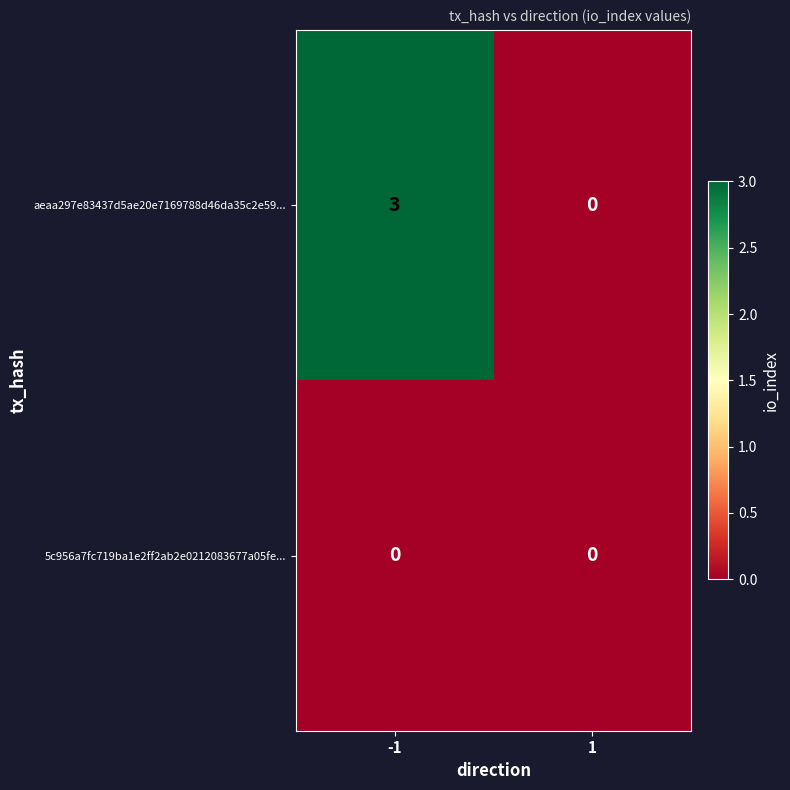

Reading right to left, list all the values displayed in this chart.

aeaa297e83437d5ae20e7169788d46da35c2e59...: 1=0	-1=3
5c956a7fc719ba1e2ff2ab2e0212083677a05fe...: 1=0	-1=0